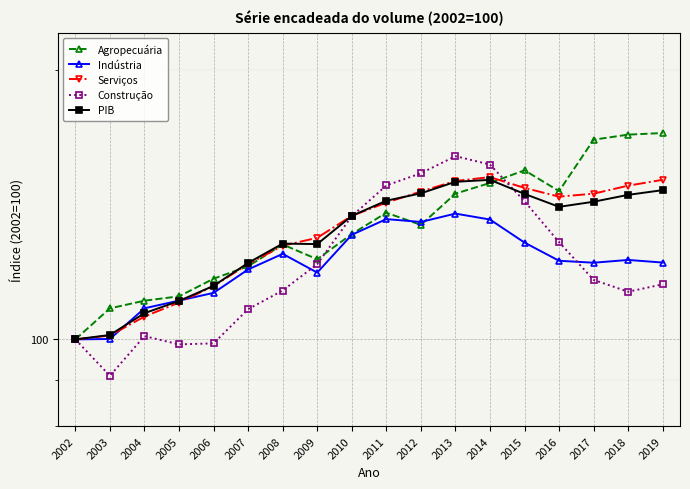

Which label corresponds to the smallest value in the chart?

2003